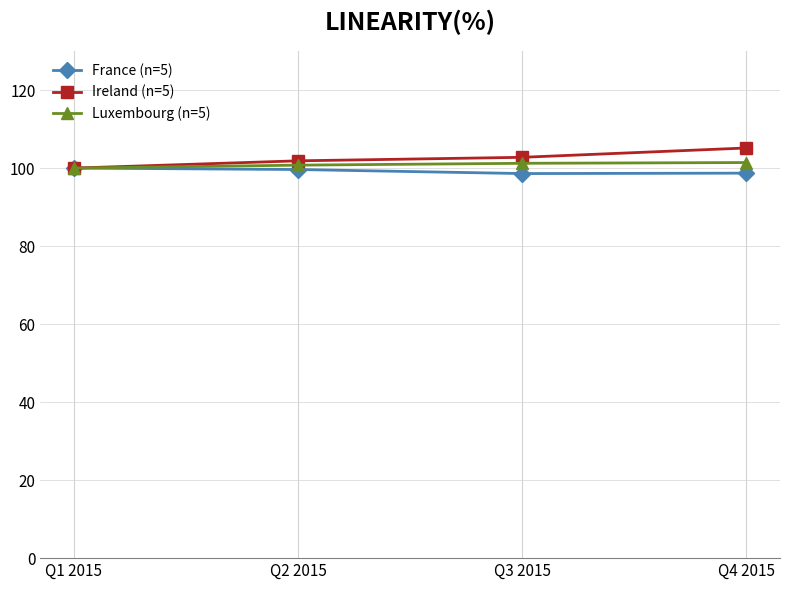

Count the number of categories in the chart.

4